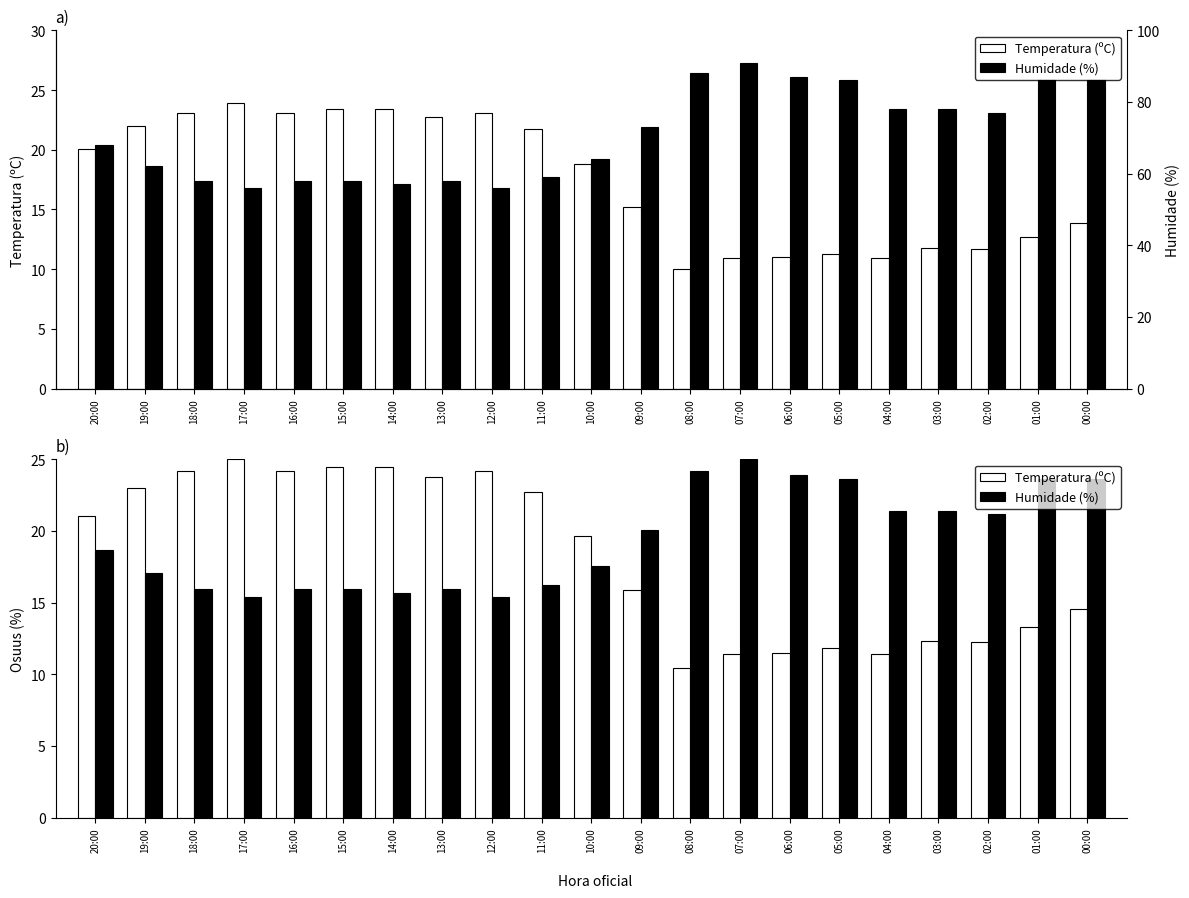

List the series in order of their peak value, highest first.

Humidade (%), Temperatura (ºC)